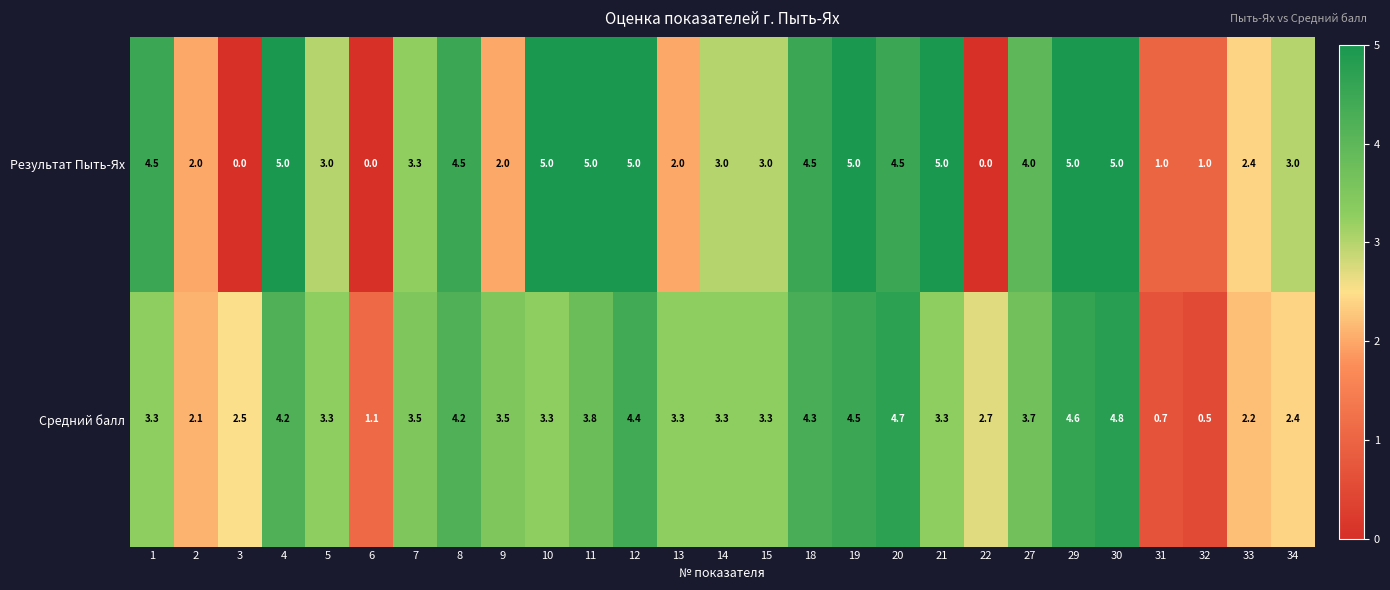

At which label does Средний балл reach its minimum?

32